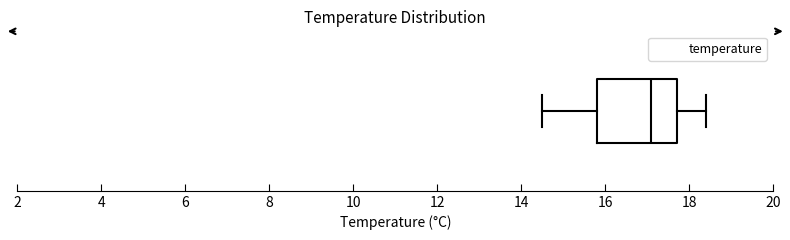

Transcribe this box plot: give where the median line is, the range the box spans, and where the two whiskers end, as read against the x-axis. The values are not printed on the chart, so give them approximately, as read against the axis.

median 17.2, box 15.8 to 17.8, whiskers 14.6 to 18.4